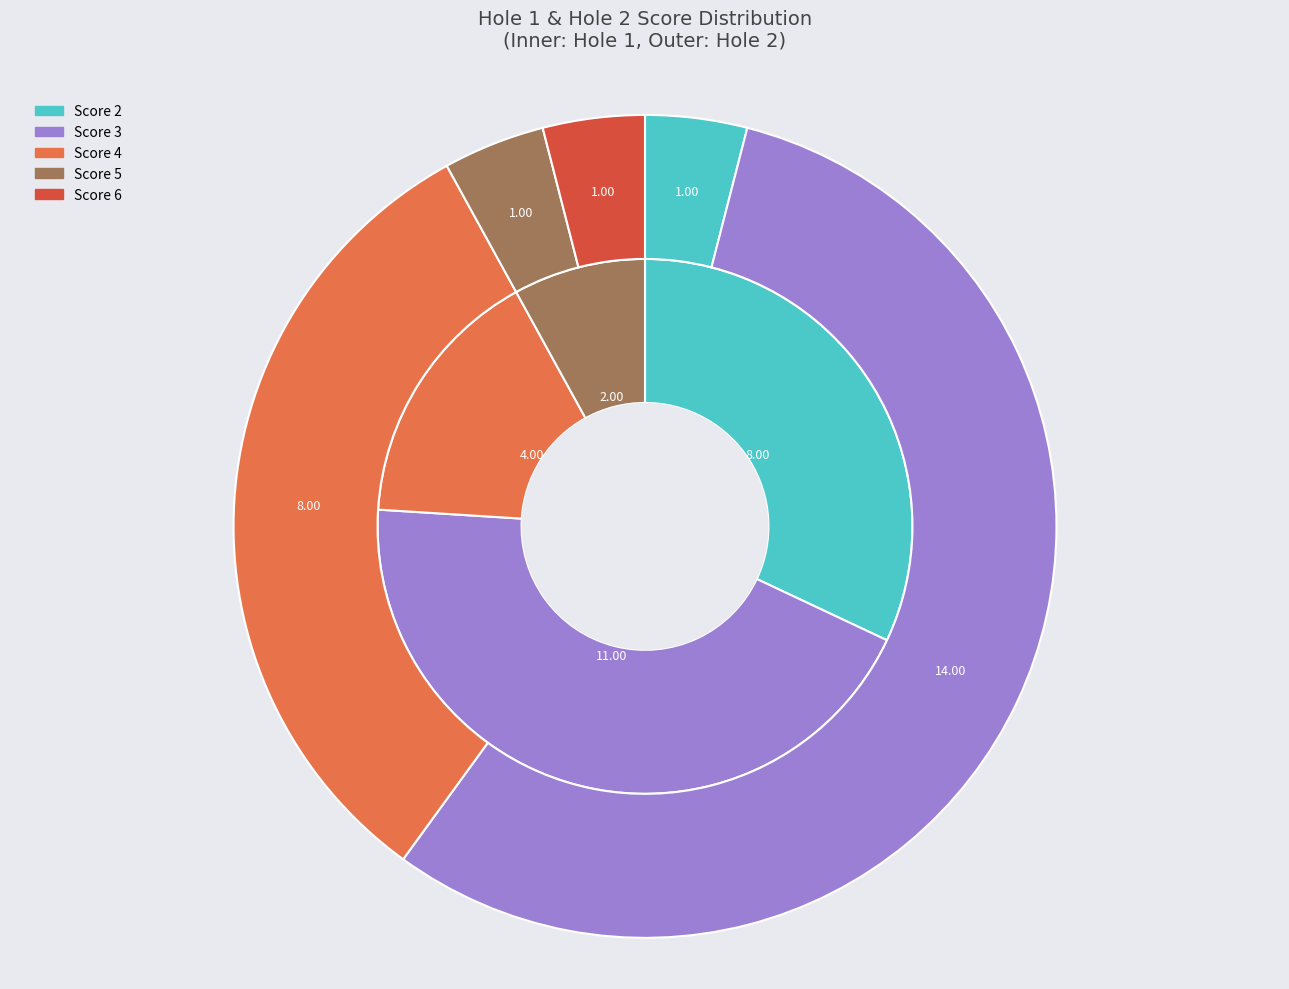

Does Will Roller account for over 50% of the chart?

No